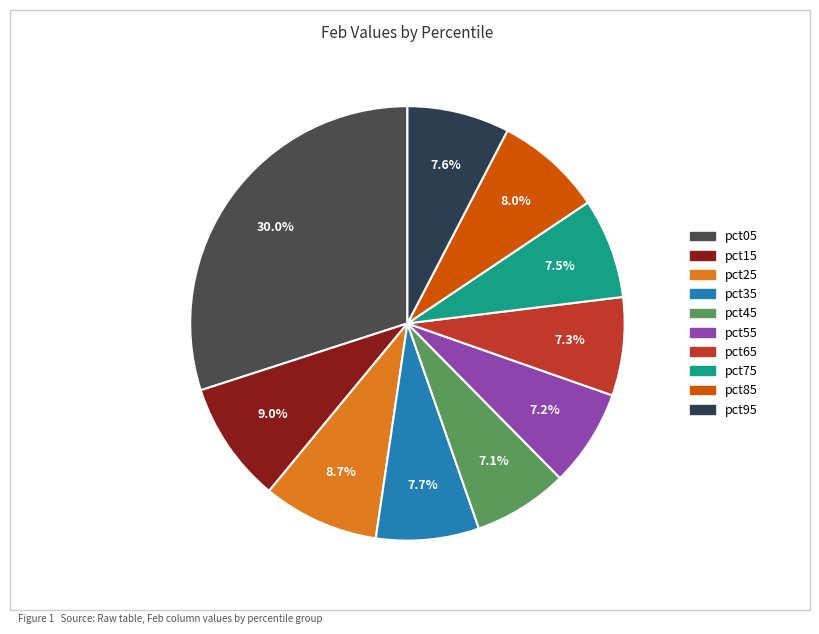

Count the number of slices in the pie.

10